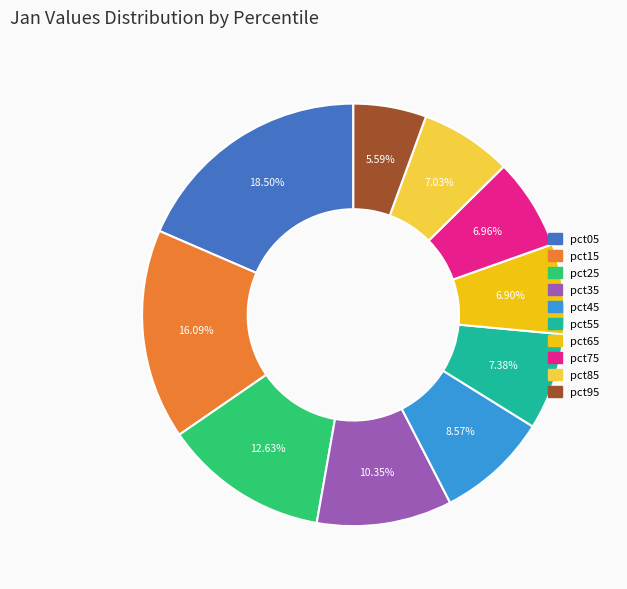

What is the ratio of the value at pct35 to the value at pct95?

1.9